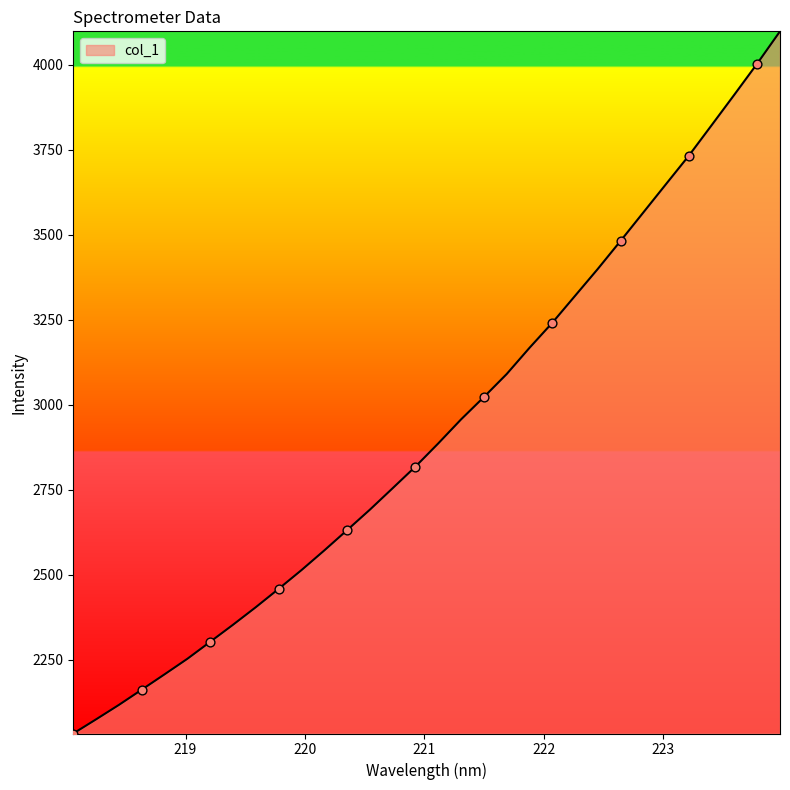

What is the difference between the maximum and minimum values?

2065.2